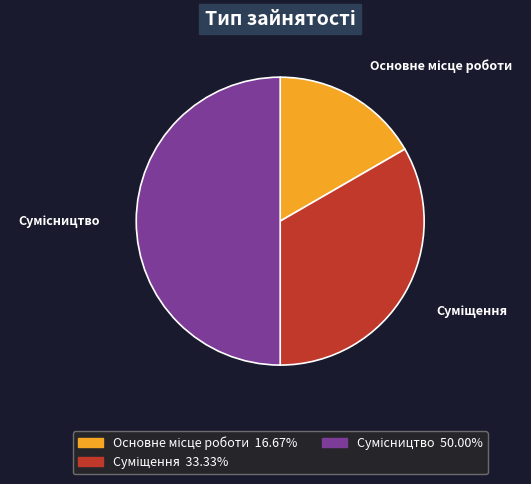

Which category has the smallest portion of the pie?

Основне місце роботи